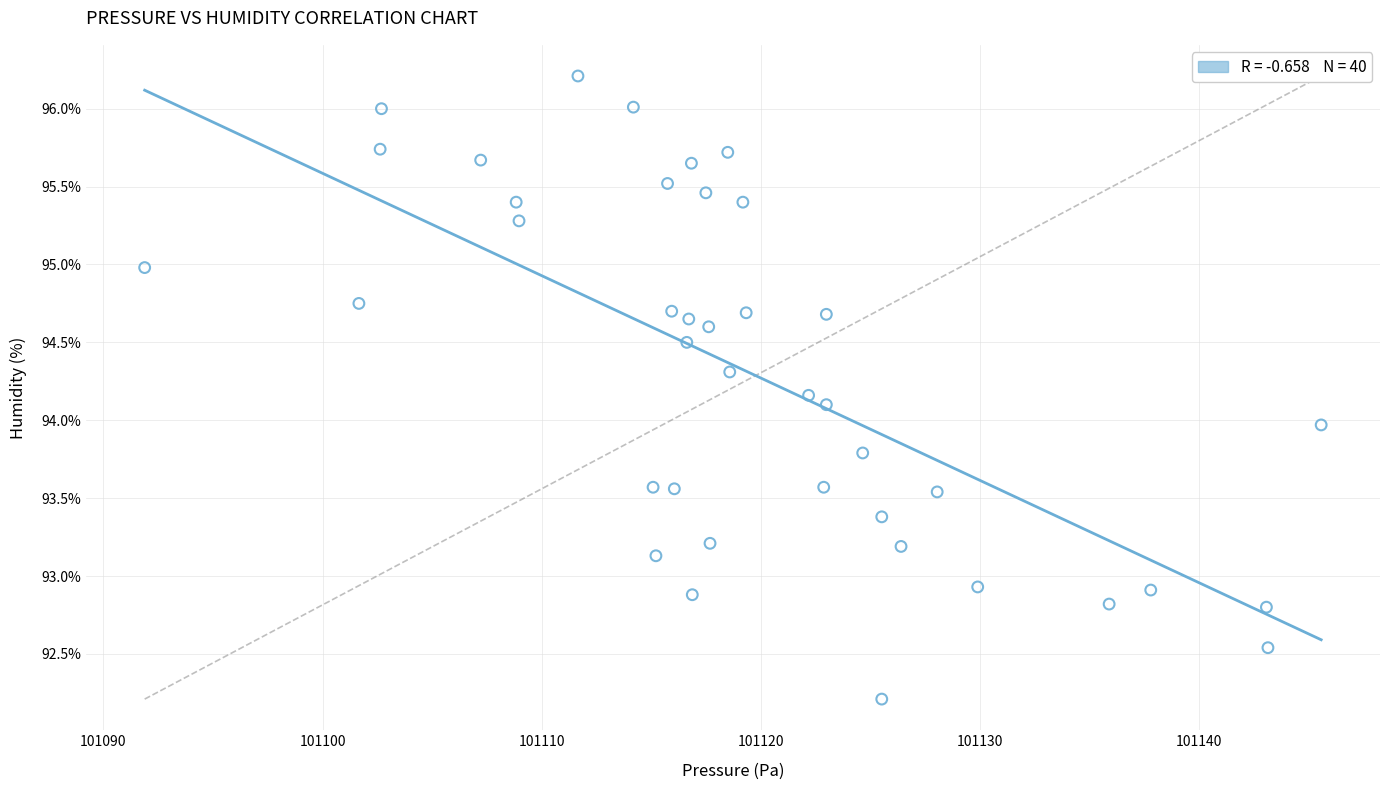

What is the range of Y values (max minus min)?

4.0